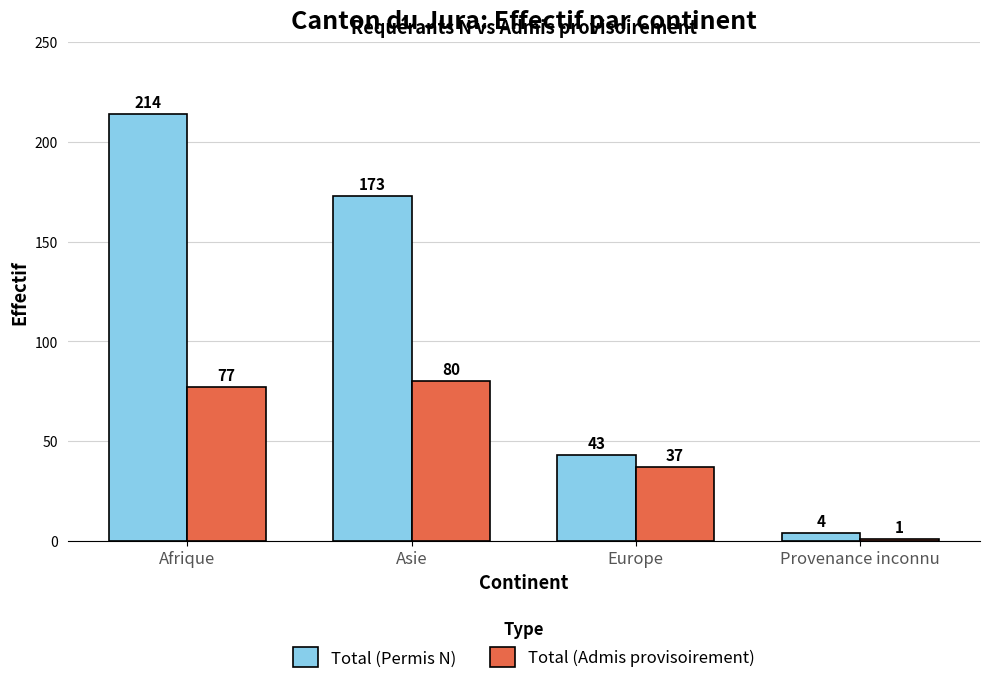

Which series changed the most between Asie and Europe?

Total (Permis N)